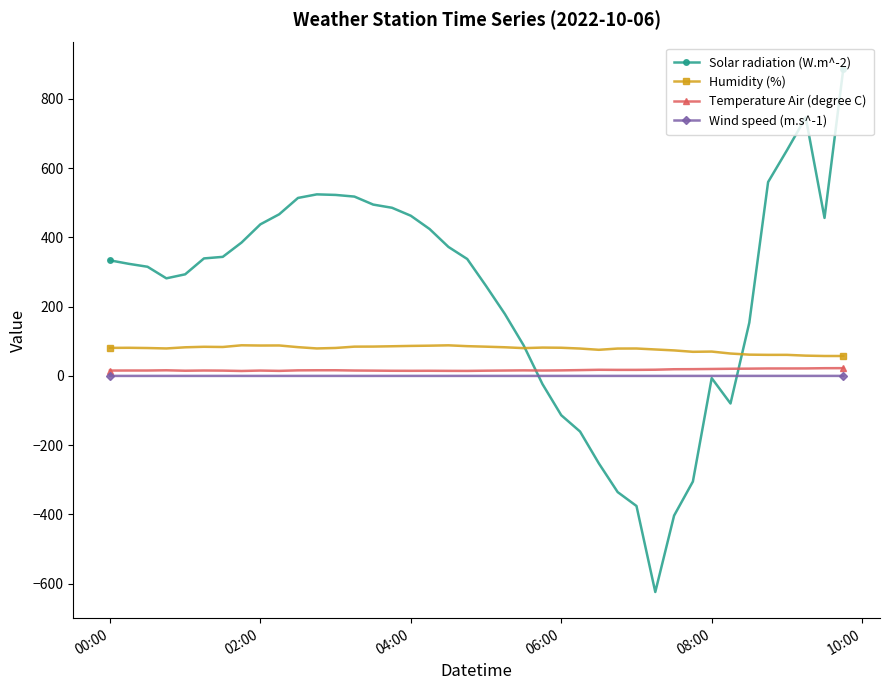

What are all the series names shown in the legend?

Solar radiation (W.m^-2), Humidity (%), Temperature Air (degree C), Wind speed (m.s^-1)